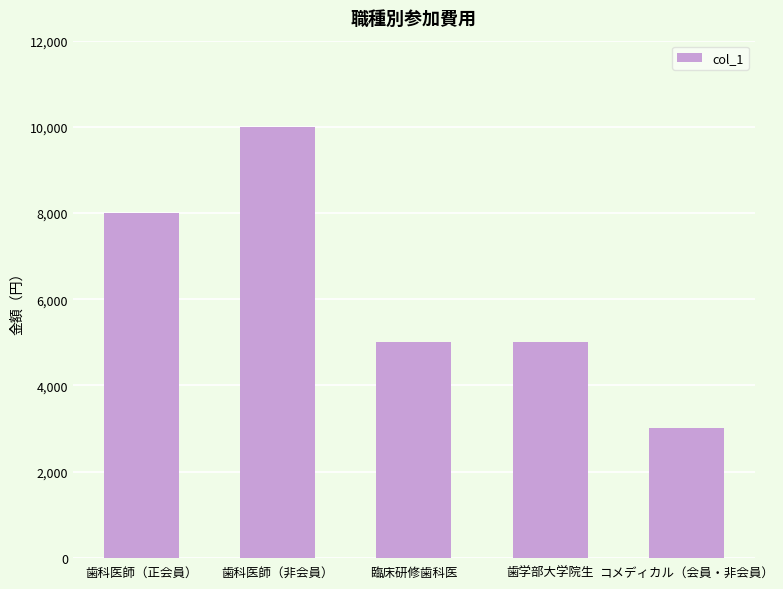

What is the label of the 2nd bar from the left?

歯科医師（非会員）